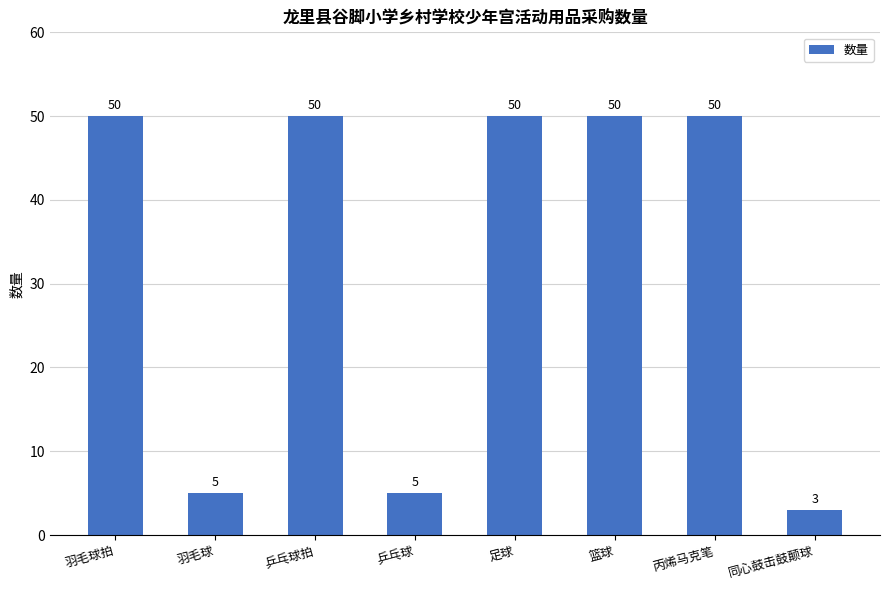

Reading left to right, list all the values displayed in this chart.

50	5	50	5	50	50	50	3